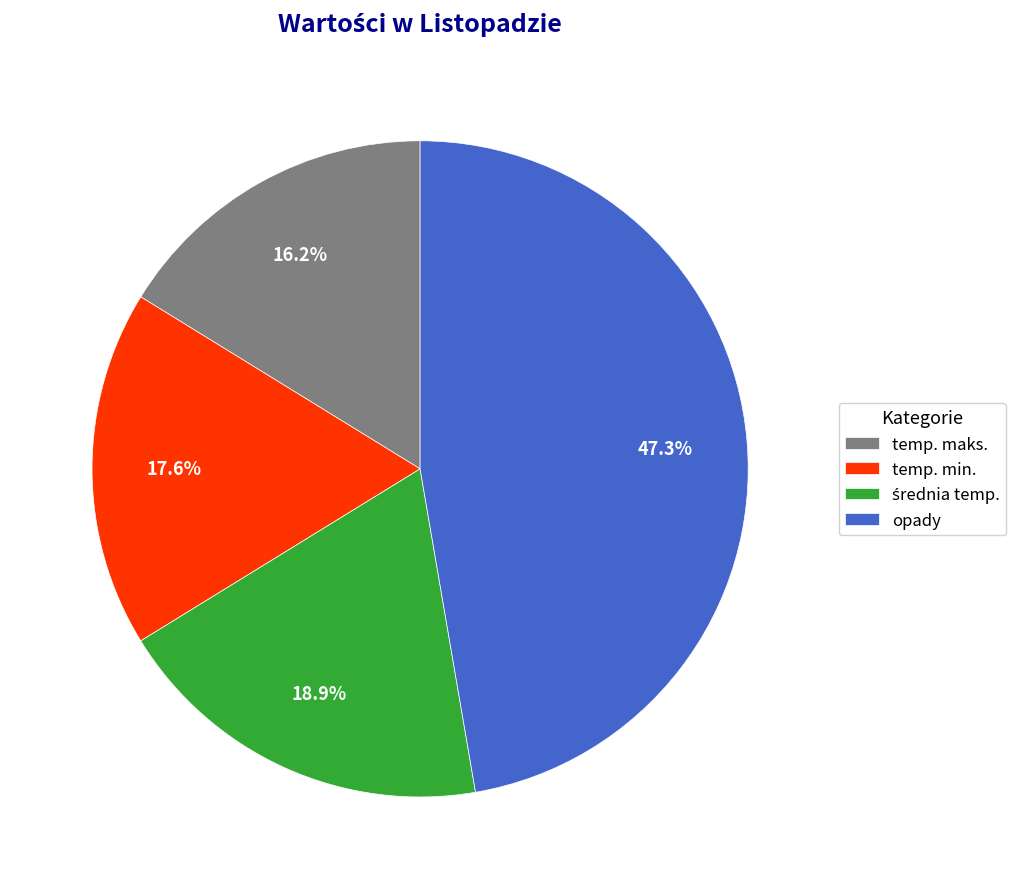

To the nearest percent, what is the average slice percentage?

25%